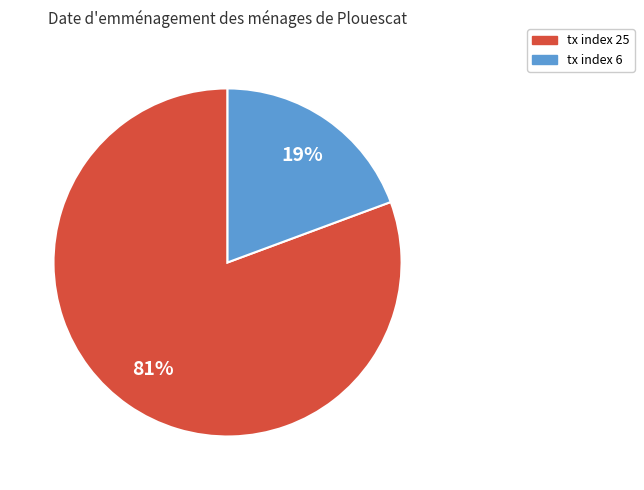

Is there a majority slice in this chart?

Yes